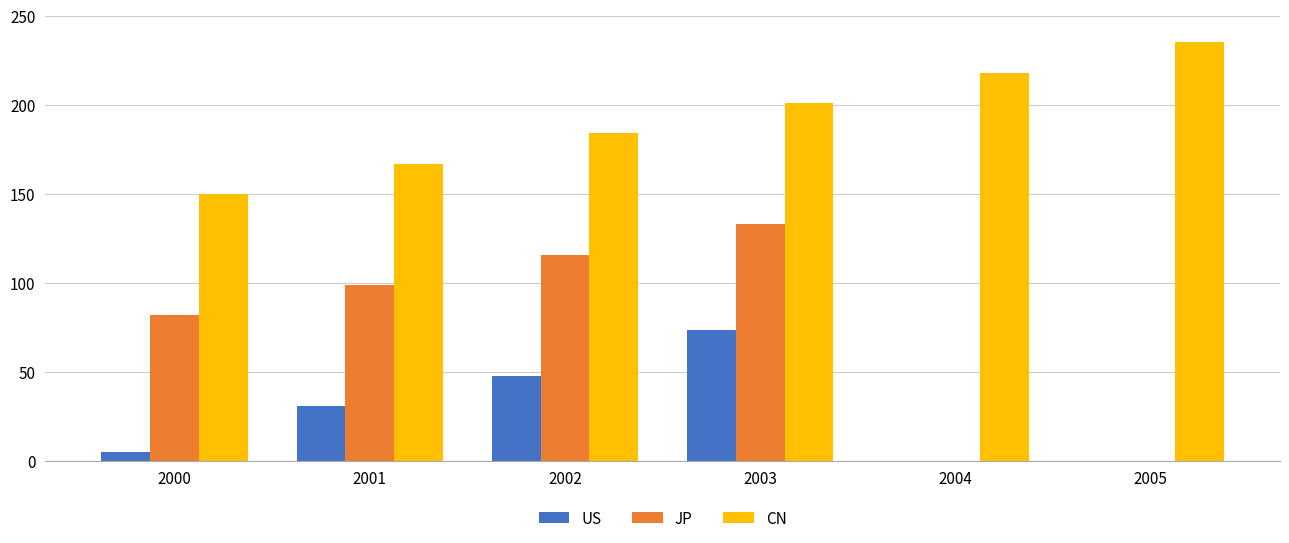

What is the sum of all CN values?

1154.4